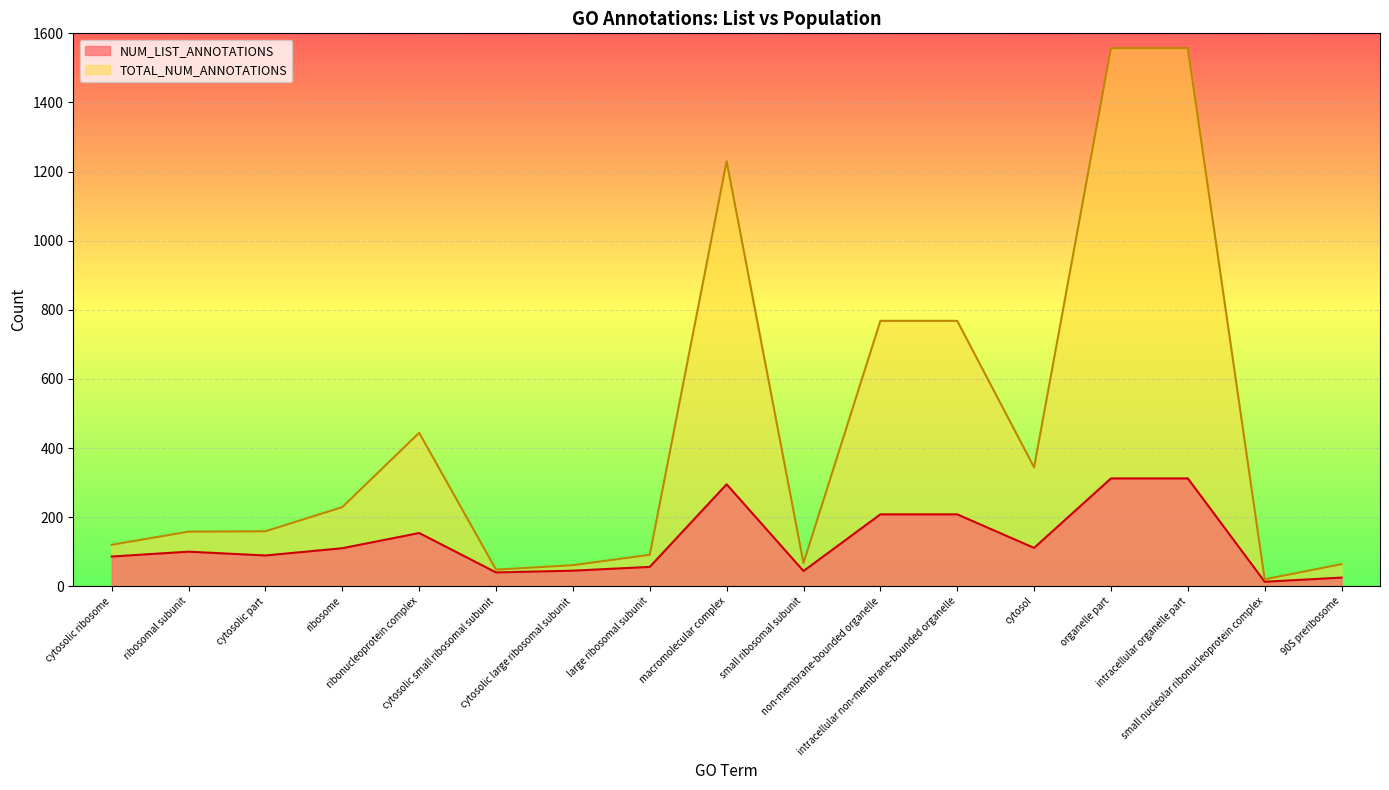

At which label does TOTAL_NUM_ANNOTATIONS reach its minimum?

small nucleolar ribonucleoprotein complex